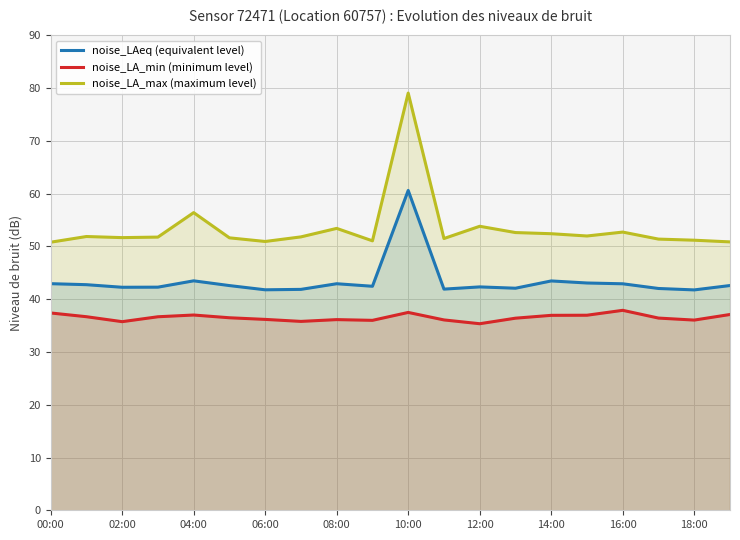

How many values in the noise_LA_max (maximum level) series are below 51?

3